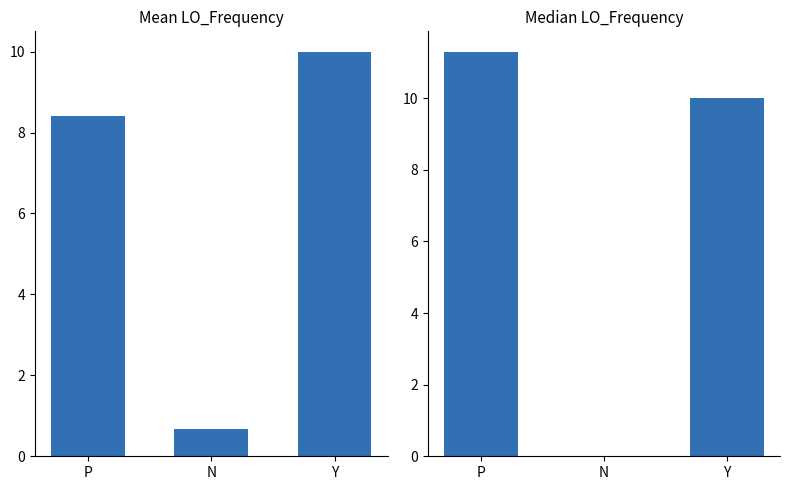

How many groups of bars are there?

3